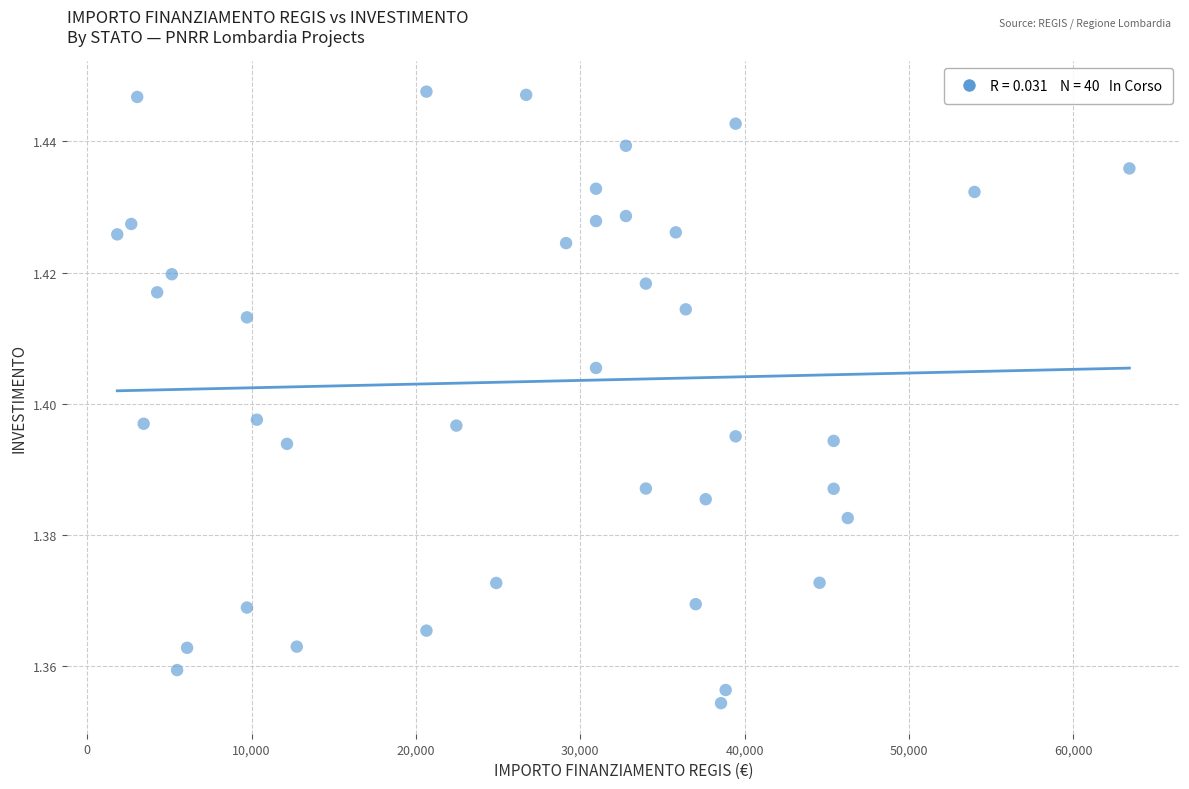

How many data points are displayed?

40